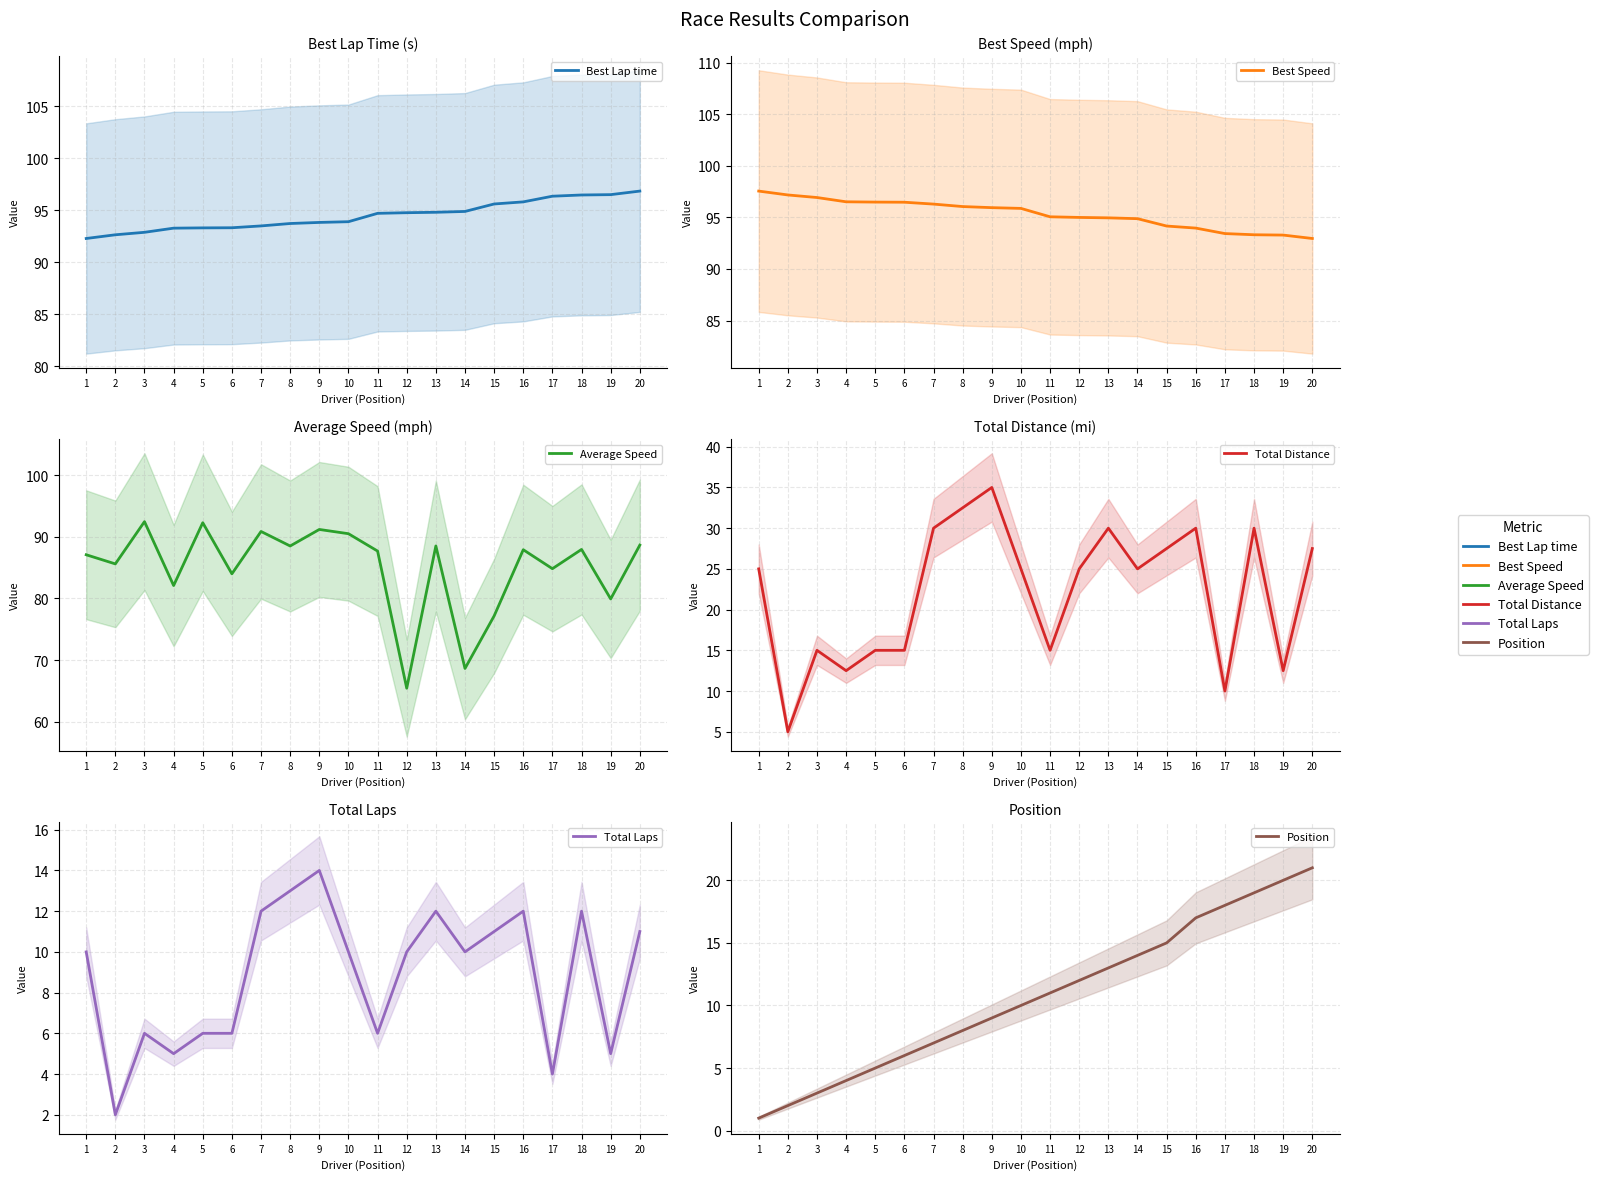

Which category has the highest value across all series?

1